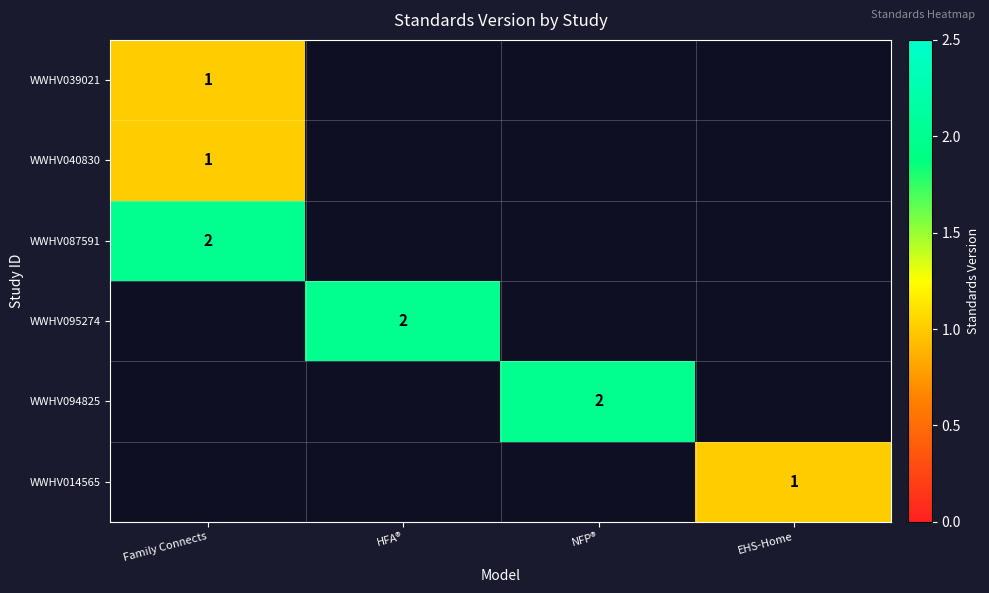

What is the smallest value displayed?

1.0